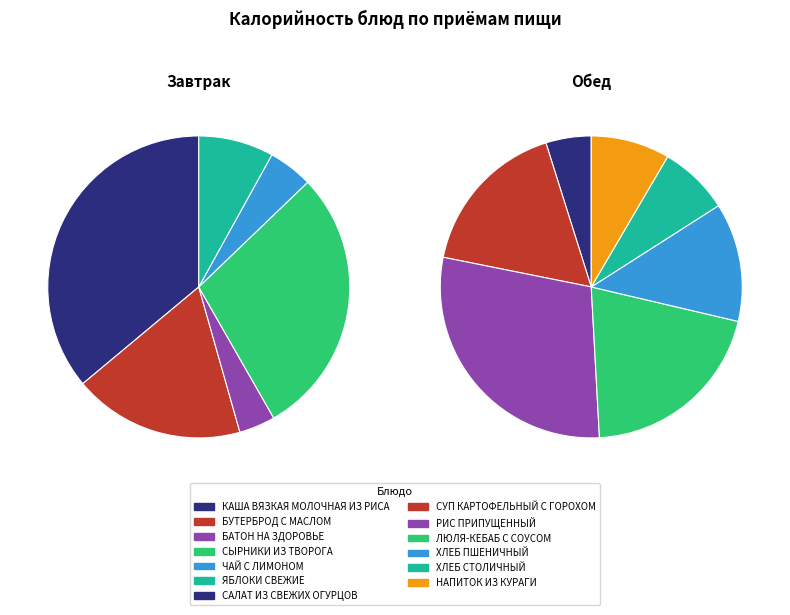

What is the change in value from САЛАТ ИЗ СВЕЖИХ ОГУРЦОВ to РИС ПРИПУЩЕННЫЙ?

+209